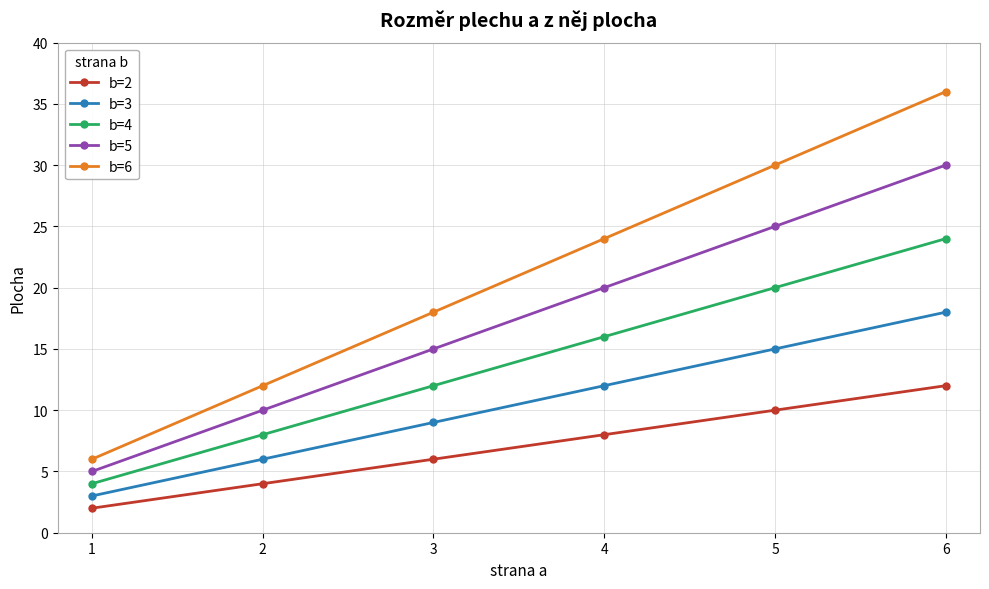

True or false: b=5 has a value of 20 at 4.

True